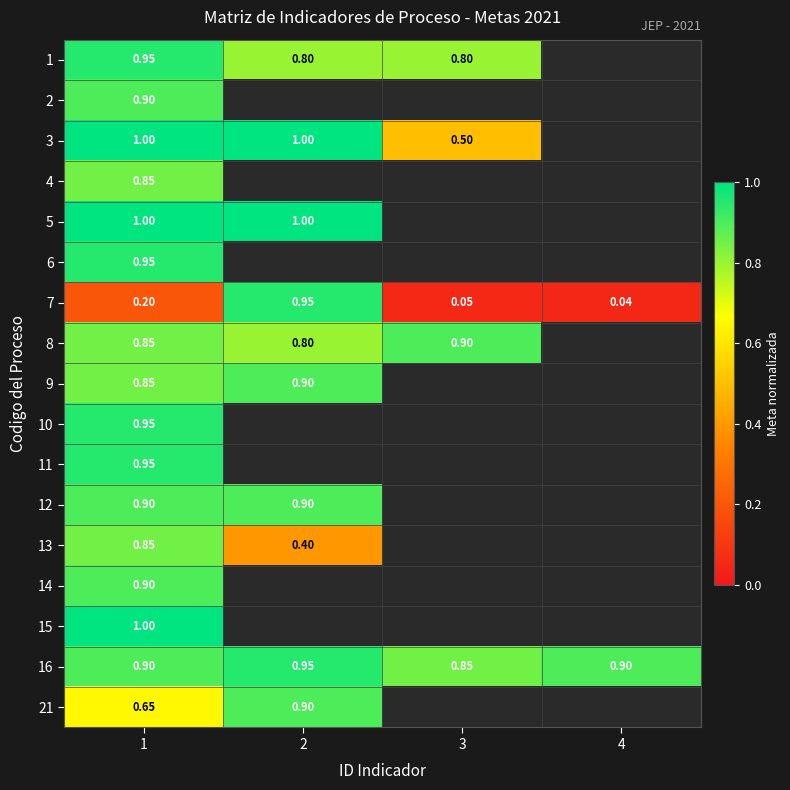

At how many categories does at least one series exceed 0?

4